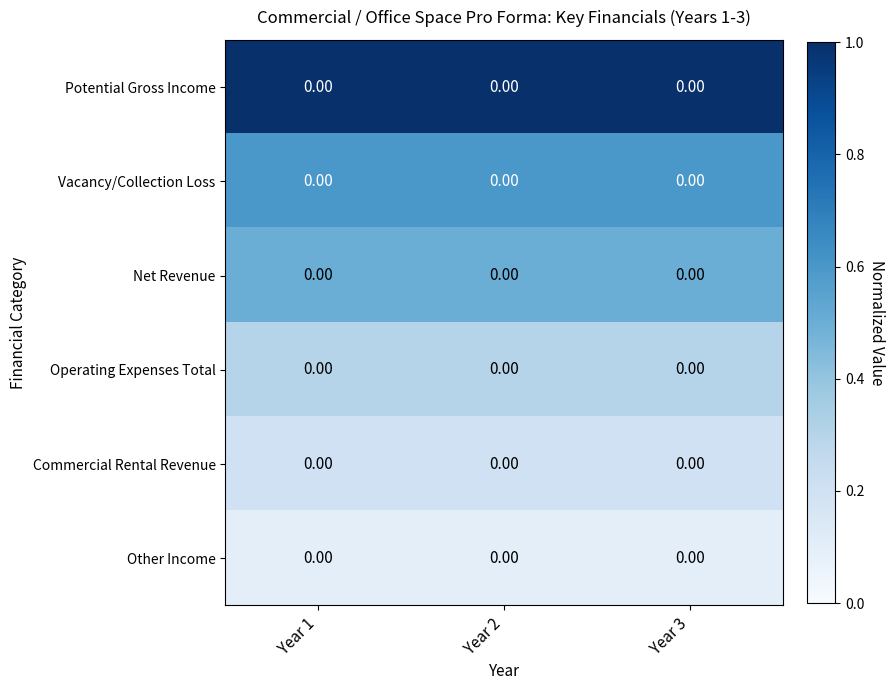

At which label is Commercial Rental Revenue closest to 0?

Year 1